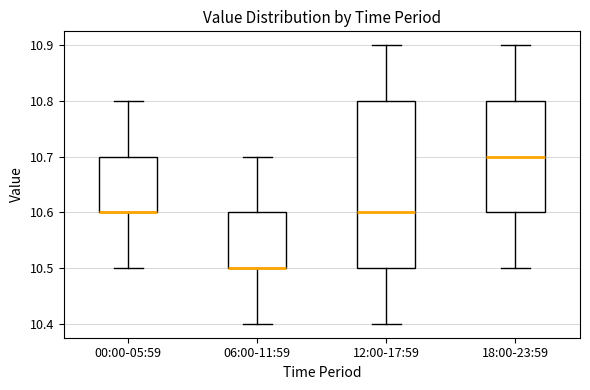

Reading left to right, transcribe this box plot: for each box, give where its median line is, the range the box spans, and where its two whiskers end, as read against the y-axis. The values are not printed on the chart, so give them approximately, as read against the axis.

00:00-05:59: median 10.6 (drawn on the box's lower edge), box 10.6 to 10.7, whiskers 10.5 to 10.8
06:00-11:59: median 10.5 (drawn on the box's lower edge), box 10.5 to 10.6, whiskers 10.4 to 10.7
12:00-17:59: median 10.6, box 10.5 to 10.8, whiskers 10.4 to 10.9
18:00-23:59: median 10.7, box 10.6 to 10.8, whiskers 10.5 to 10.9